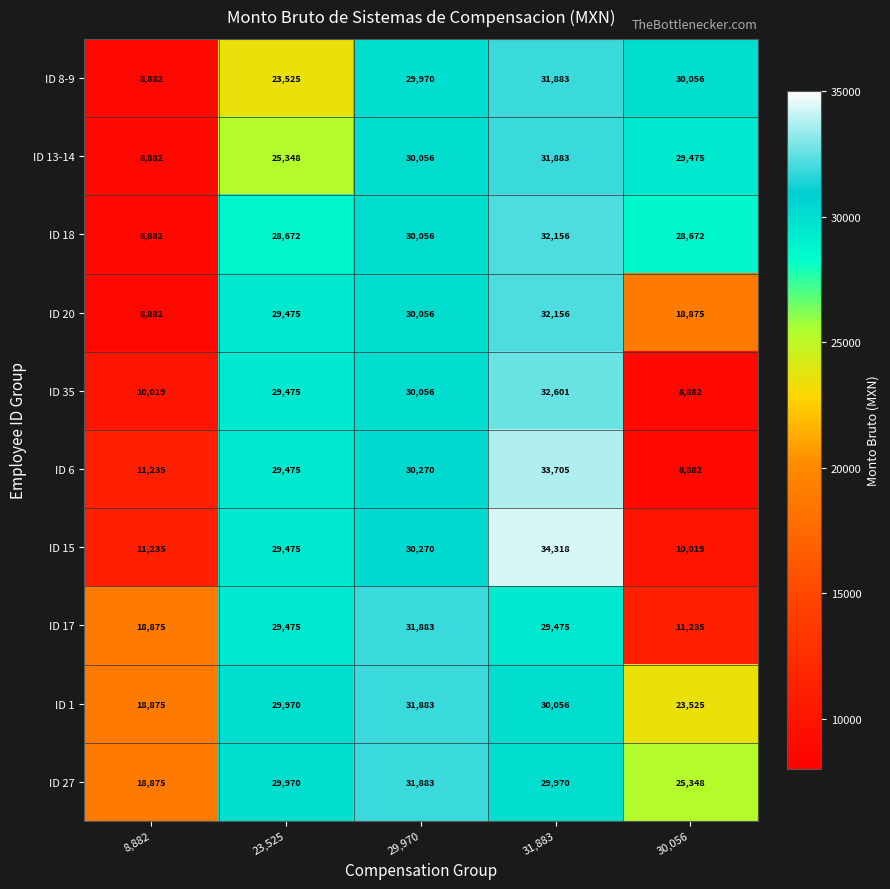

True or false: ID 13-14 has a value of 30056 at 29,970.

True